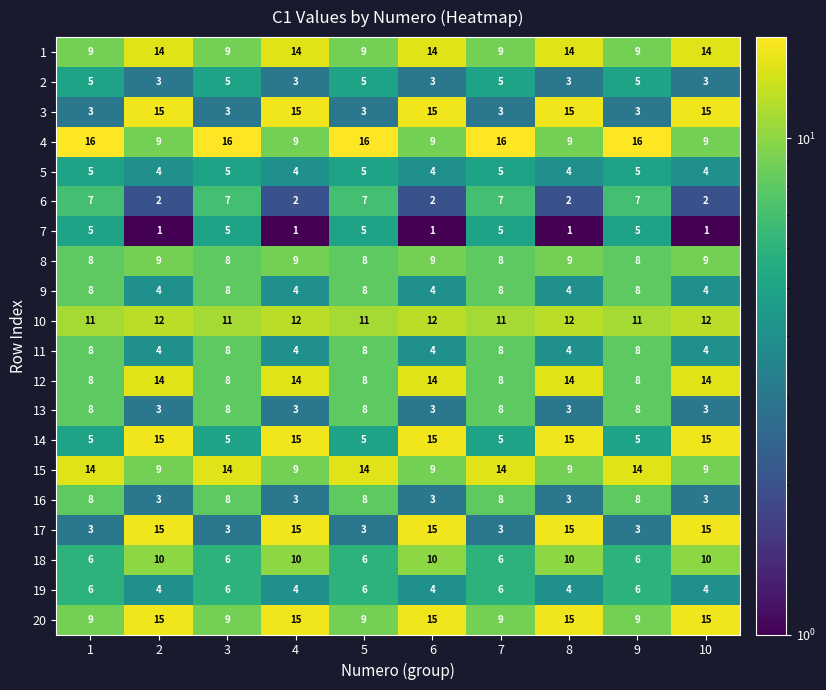

What is the maximum value for 3?

15